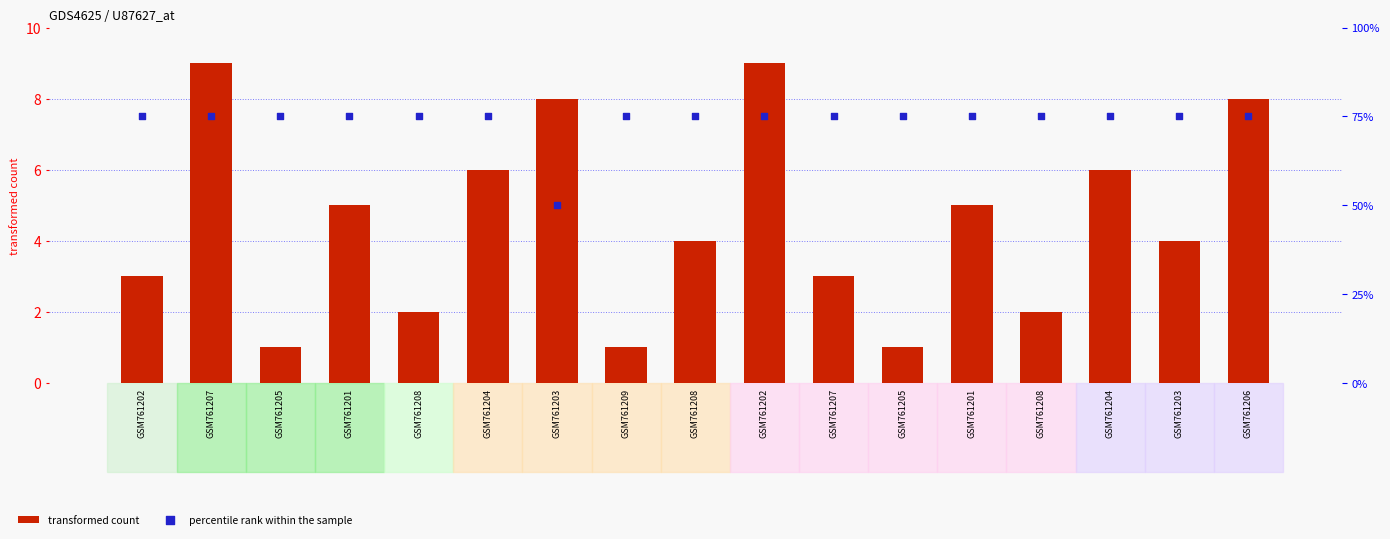

What is the total value across all series at GSM761205?

76